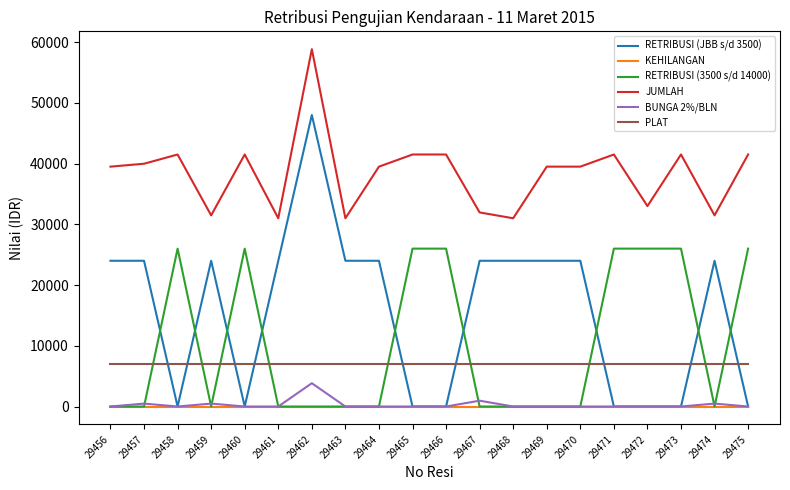

True or false: PLAT and RETRIBUSI (JBB s/d 3500) intersect in this chart.

True